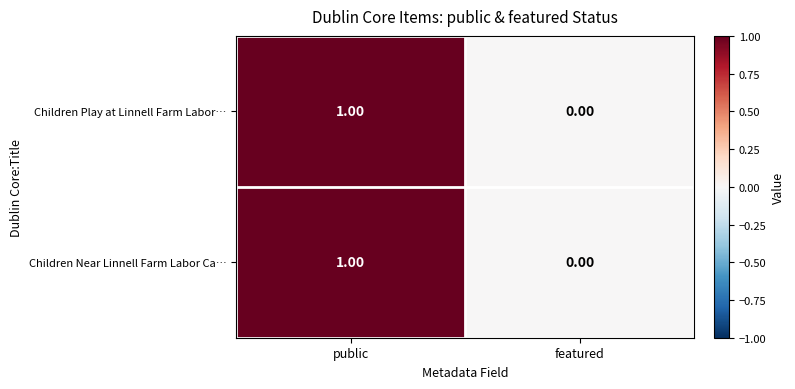

At which category is the sum across all series the highest?

public